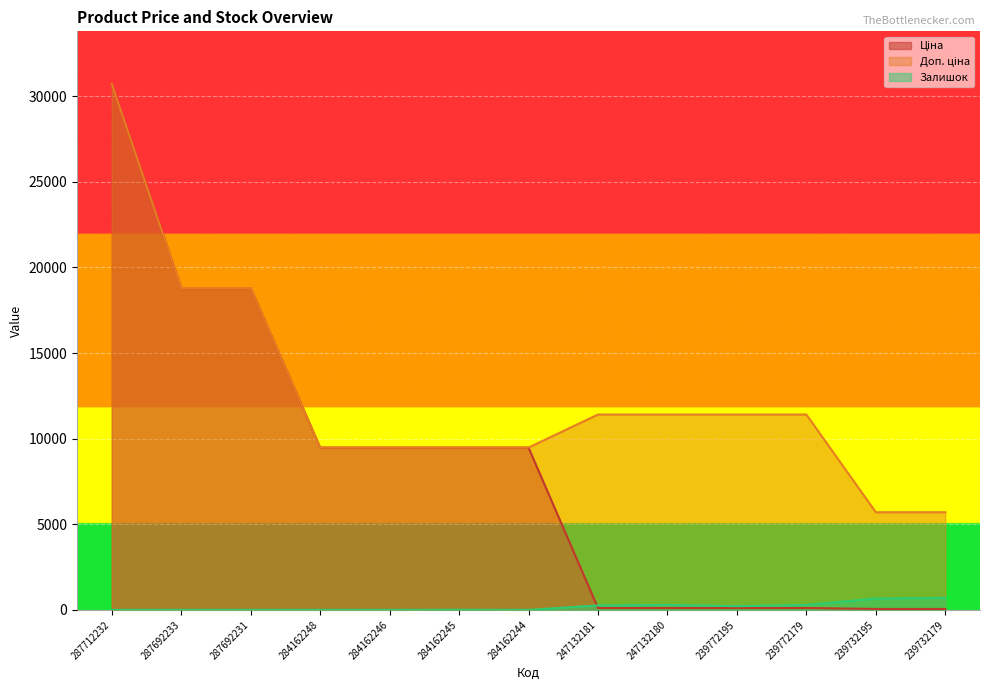

True or false: Залишок has a value of 396.8 at 284162244.

False